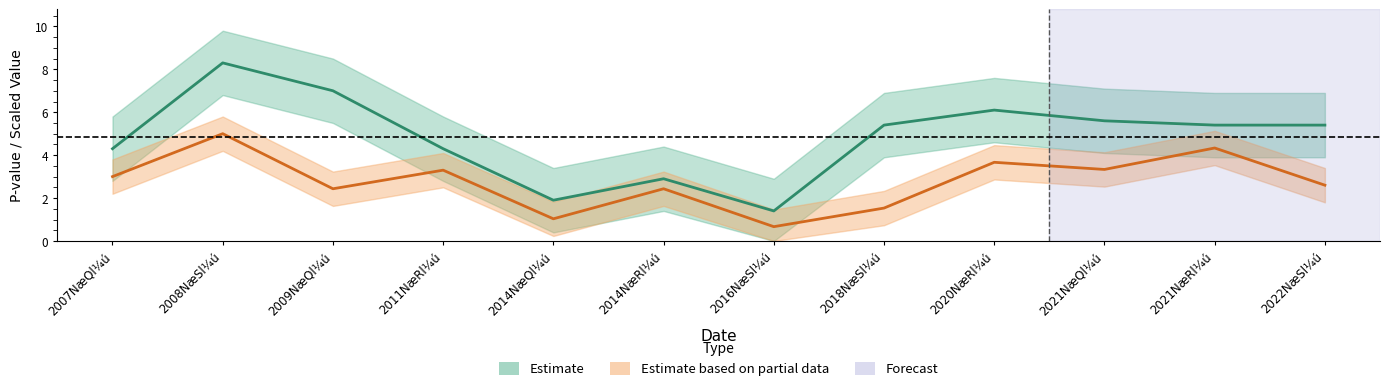

What value does the value series have at 2007NæQl¼ú?

3.0